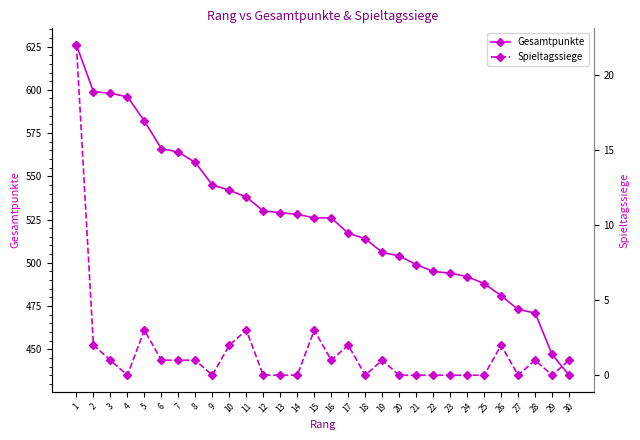

Reading right to left, transcribe all the data shown in this chart.

Gesamtpunkte: 30=435	29=447	28=471	27=473	26=481	25=488	24=492	23=494	22=495	21=499	20=504	19=506	18=514	17=517	16=526	15=526	14=528	13=529	12=530	11=538	10=542	9=545	8=558	7=564	6=566	5=582	4=596	3=598	2=599	1=626
Spieltagssiege: 30=1	29=0	28=1	27=0	26=2	25=0	24=0	23=0	22=0	21=0	20=0	19=1	18=0	17=2	16=1	15=3	14=0	13=0	12=0	11=3	10=2	9=0	8=1	7=1	6=1	5=3	4=0	3=1	2=2	1=22